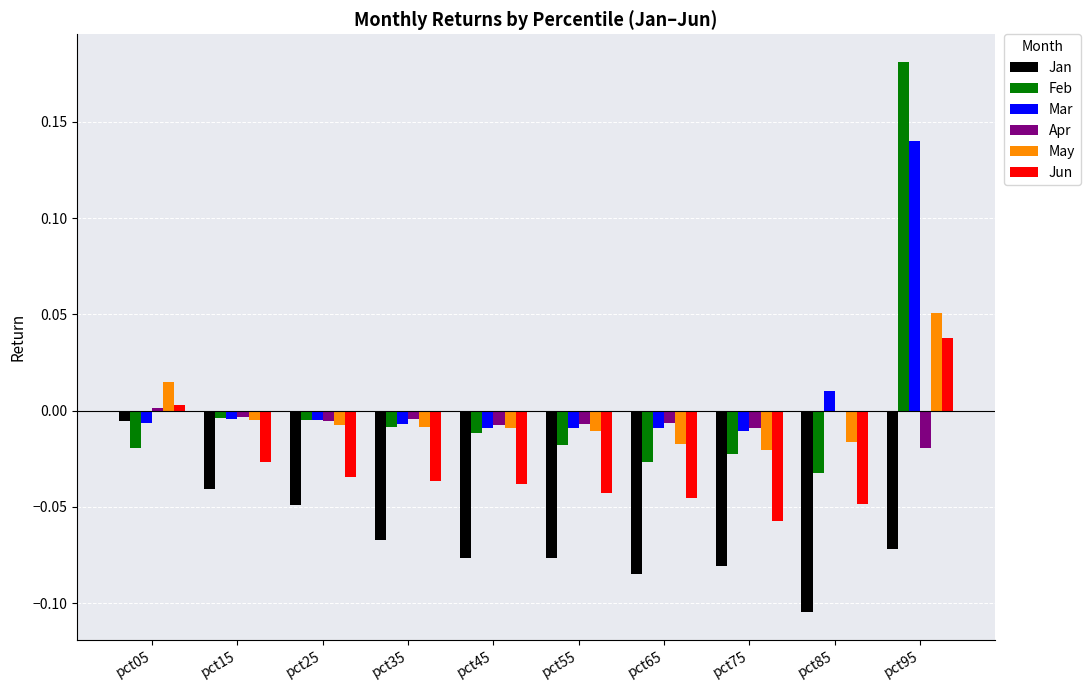

How many data points does each series have?

10